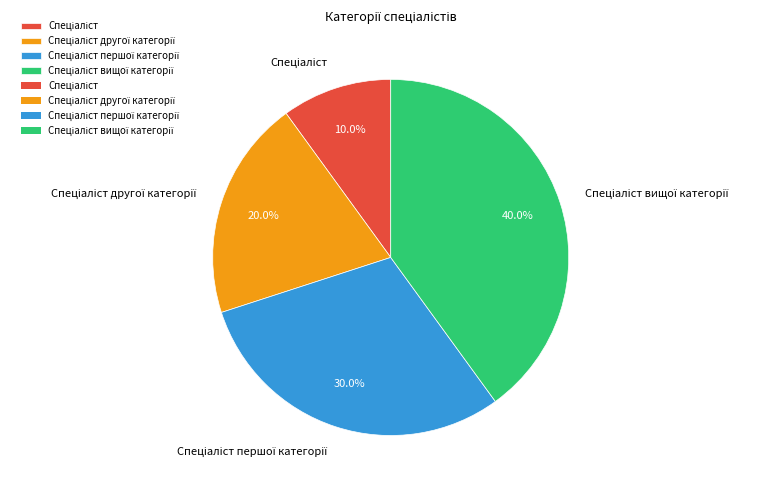

Is there any slice that represents more than half of the pie?

No